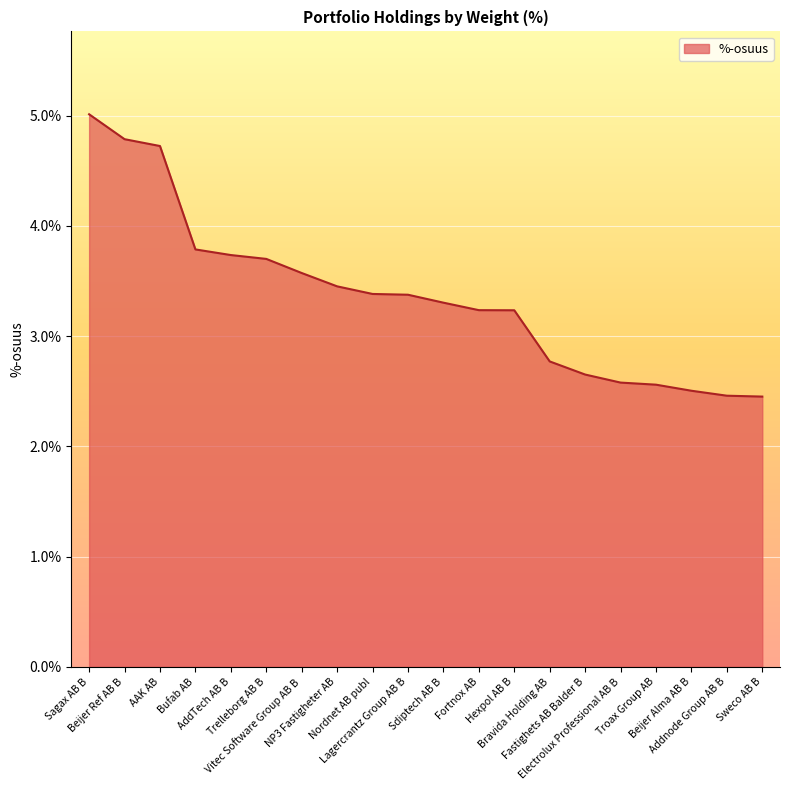

Which has a higher value, Lagercrantz Group AB B or NP3 Fastigheter AB?

NP3 Fastigheter AB